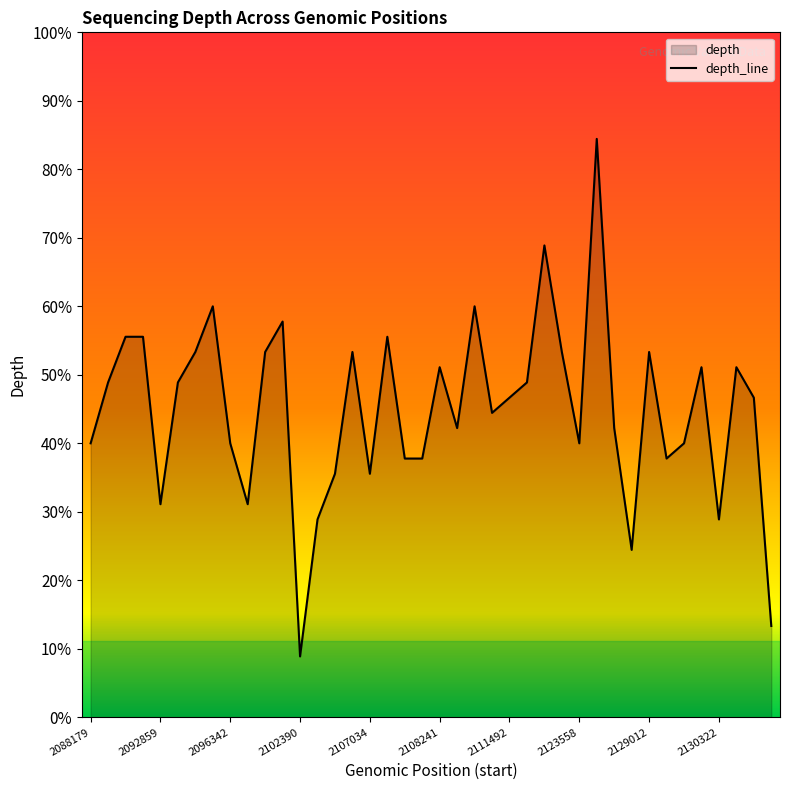

How many values are below 46?

19